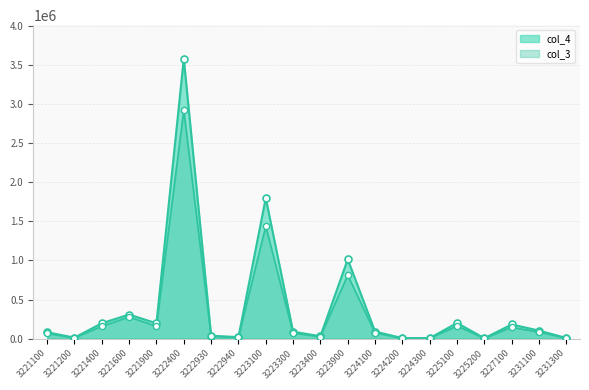

Which series contains the lowest Y value?

col_3